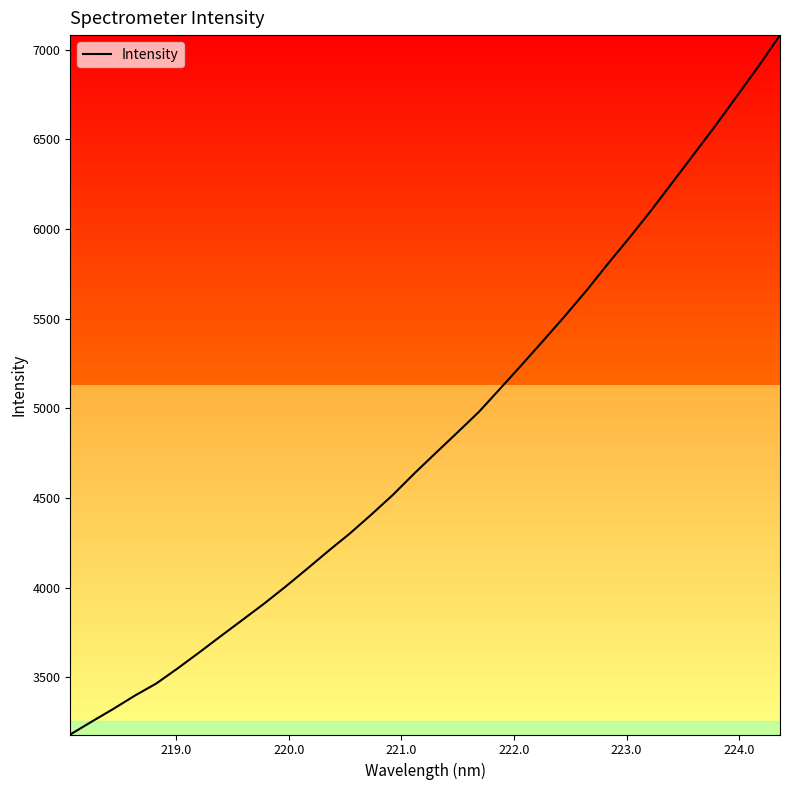

How many values exceed 4752?

17